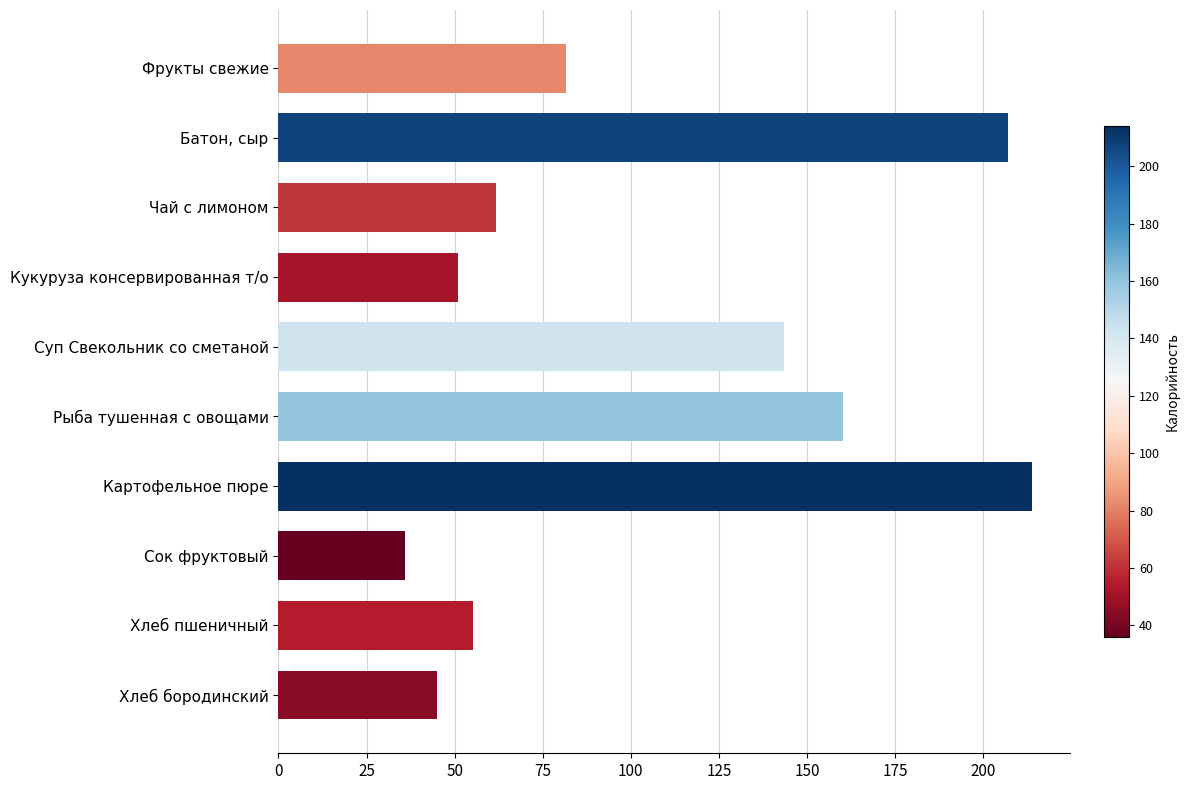

Reading top to bottom, transcribe all the data shown in this chart.

81.6	207.0	61.6	51.0	143.6	160.3	213.9	36.0	55.2	45.0